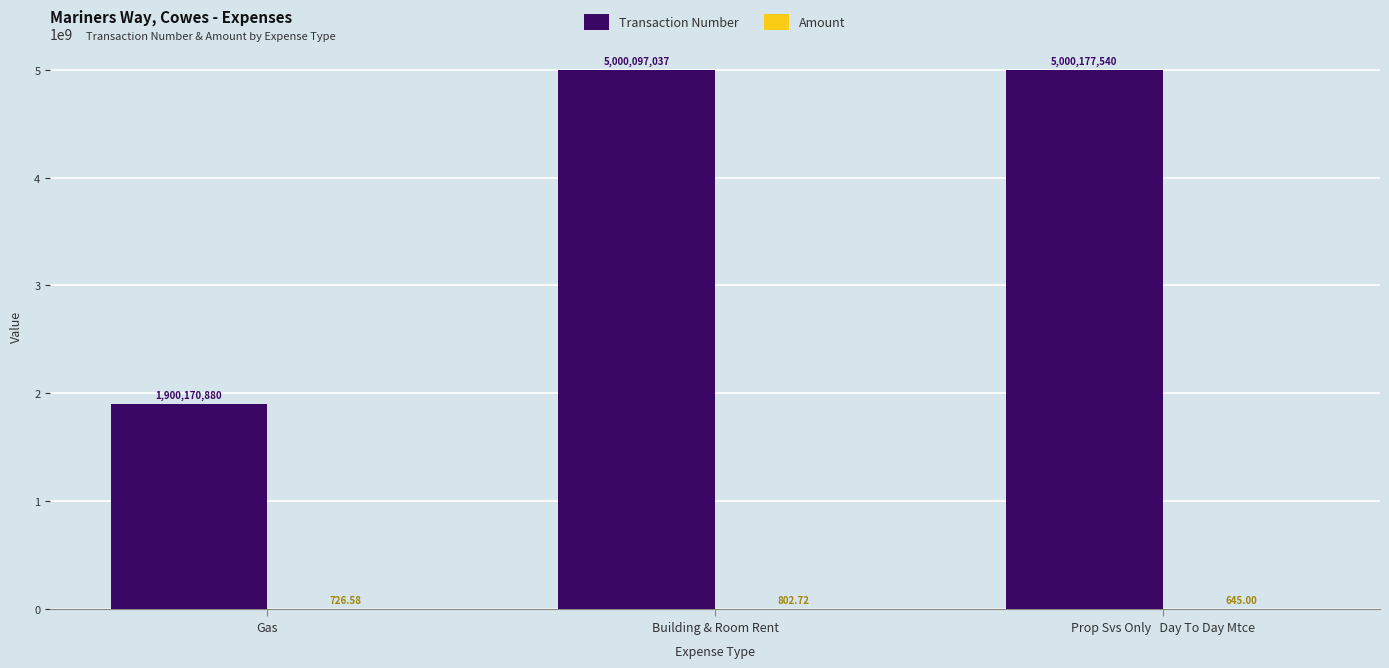

Which category has the highest value across all series?

Prop Svs Only   Day To Day Mtce